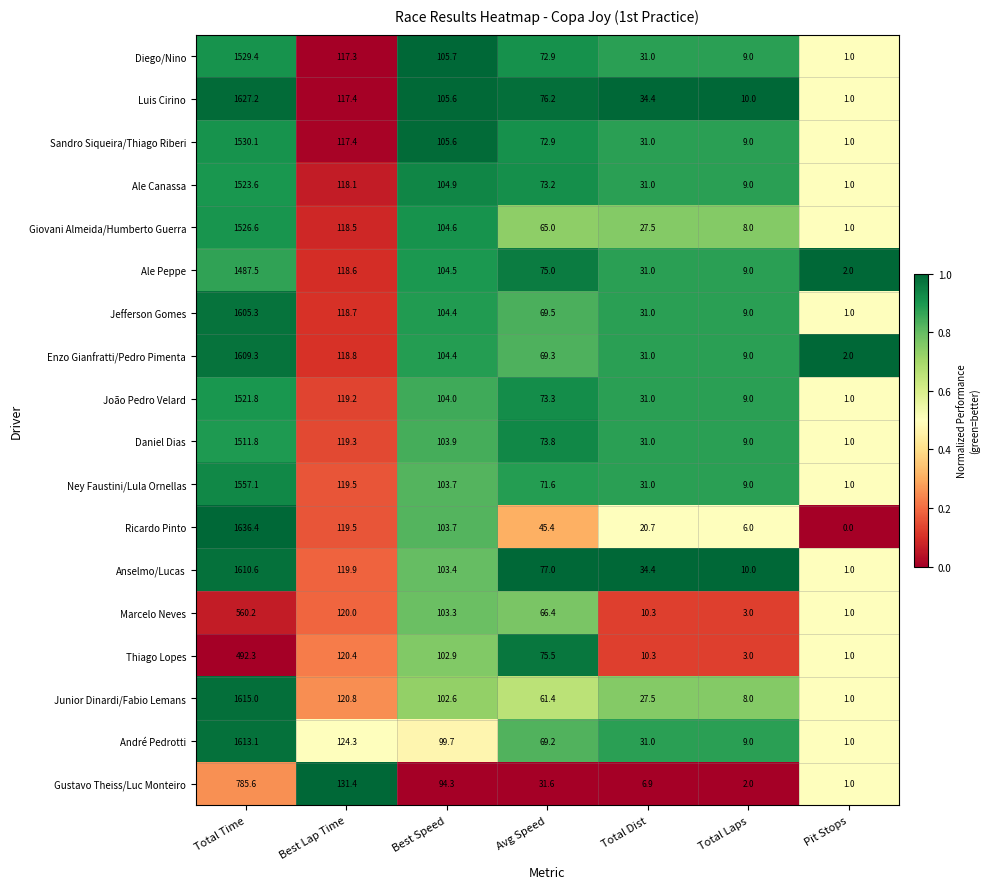

What is the difference between the highest and lowest values at Best Lap Time?

14.1